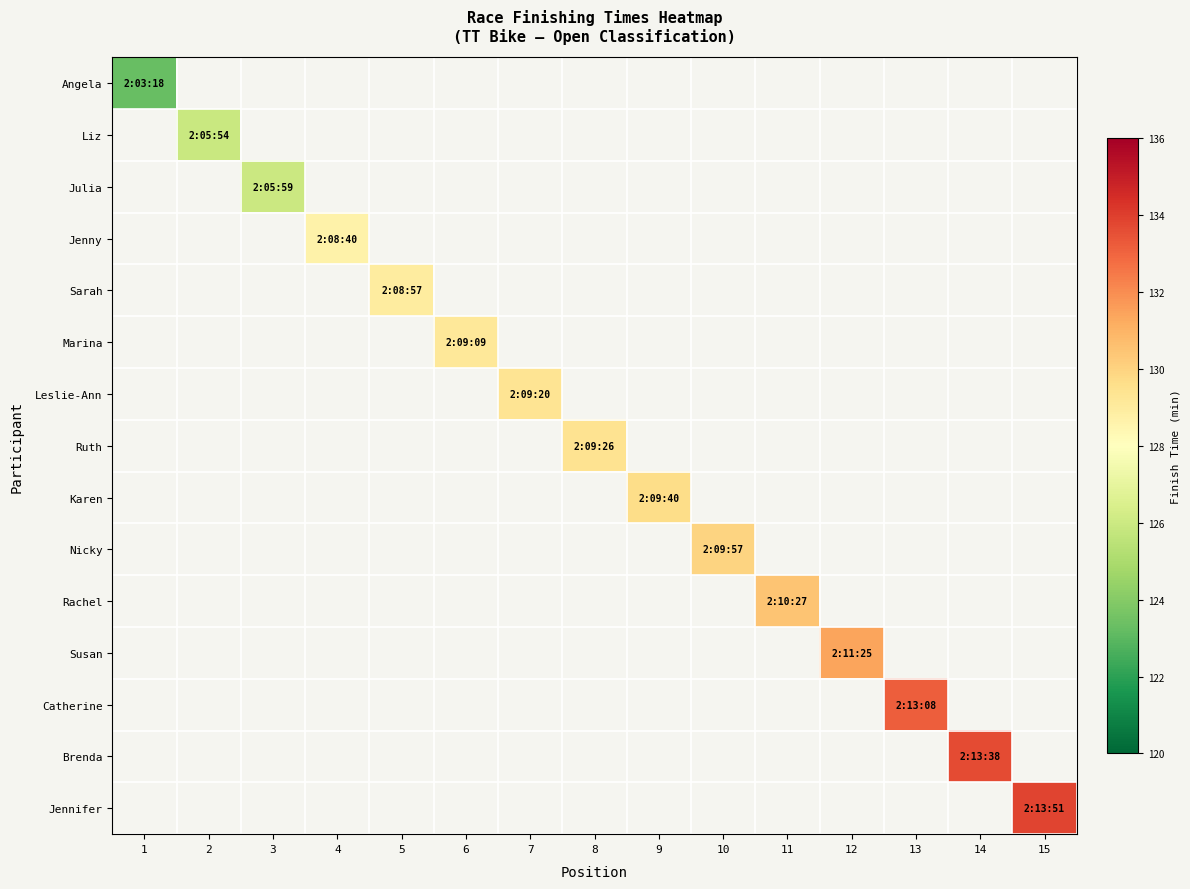

List the series in order of their peak value, highest first.

Angela, Liz, Julia, Jenny, Sarah, Marina, Leslie-Ann, Ruth, Karen, Nicky, Rachel, Susan, Catherine, Brenda, Jennifer